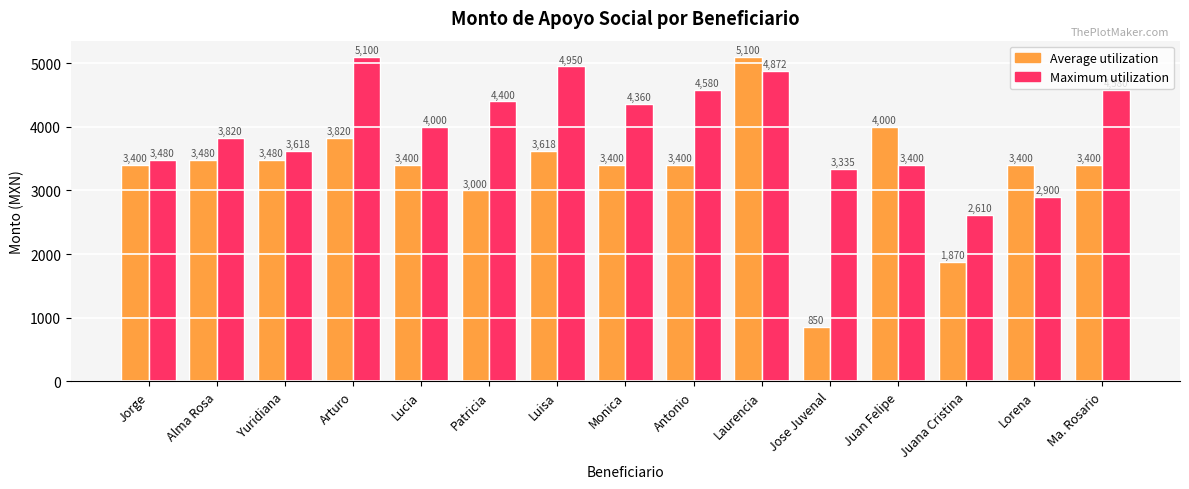

What is the value of the Maximum utilization bar at the 13th from the left?

2610